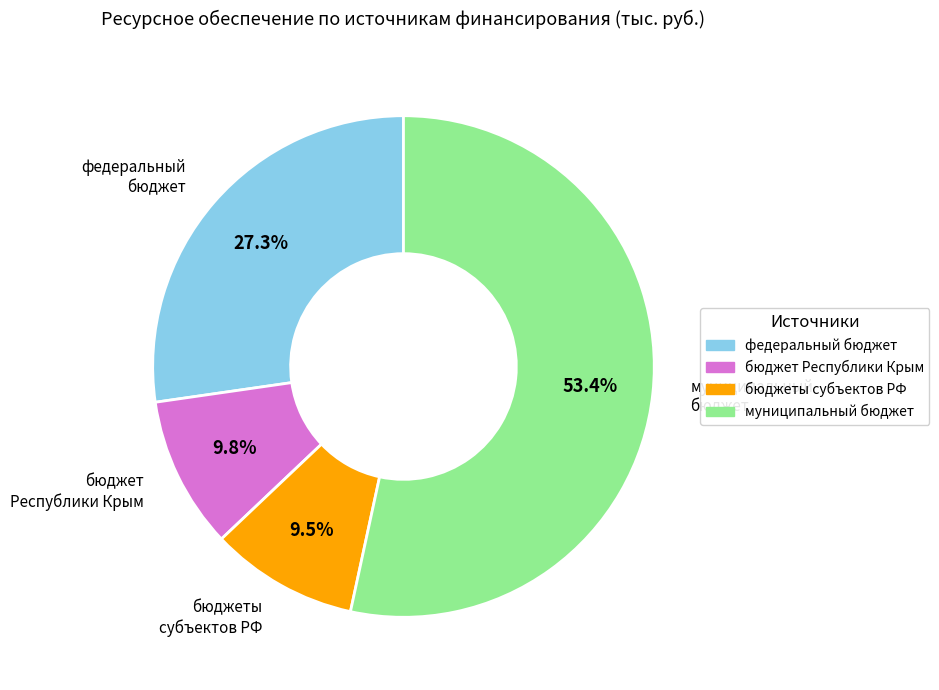

Is there any slice that represents more than half of the pie?

Yes